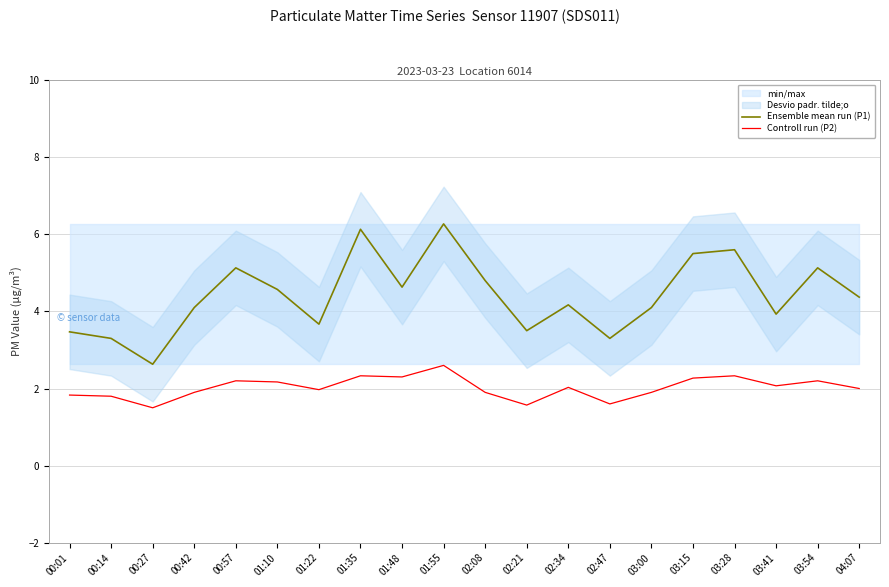

How many values in the Controll run (P2) series exceed 2?

10